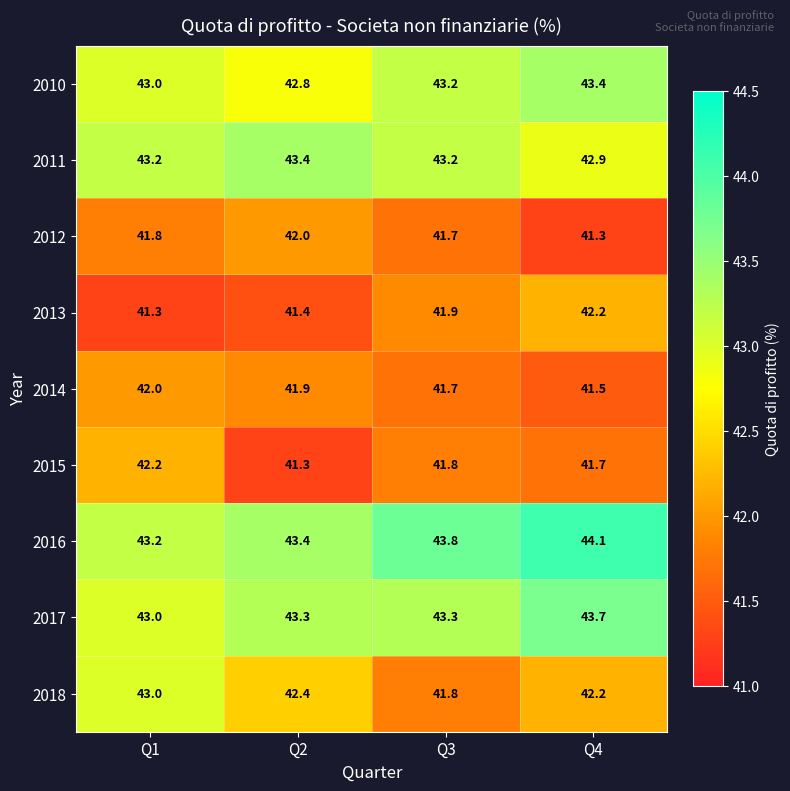

What is the smallest value displayed?

41.3